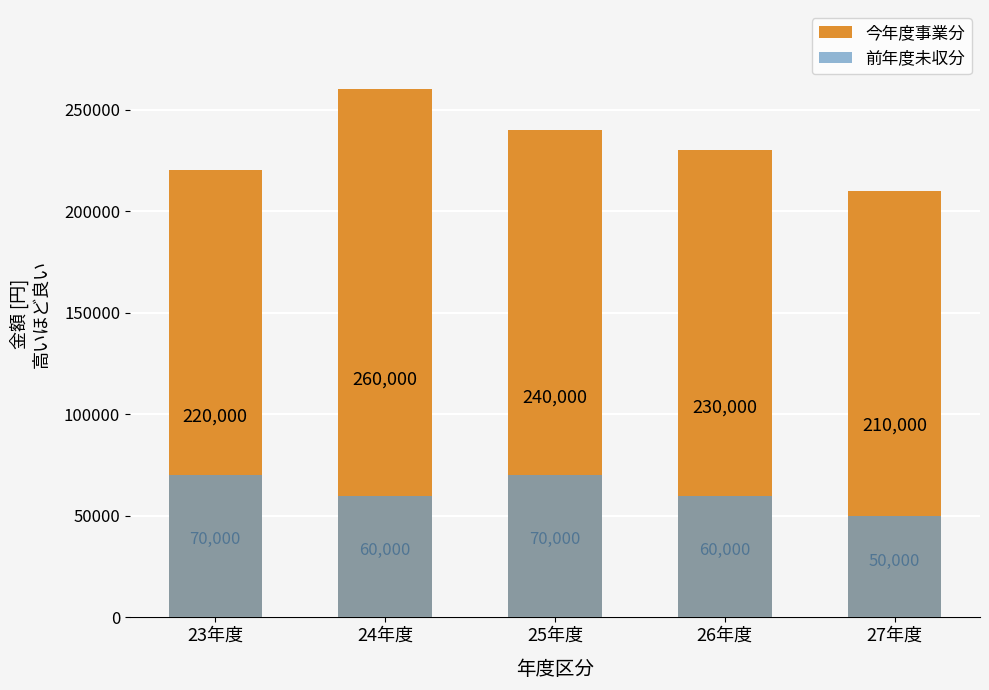

What is the label of the 4th bar from the right?

24年度